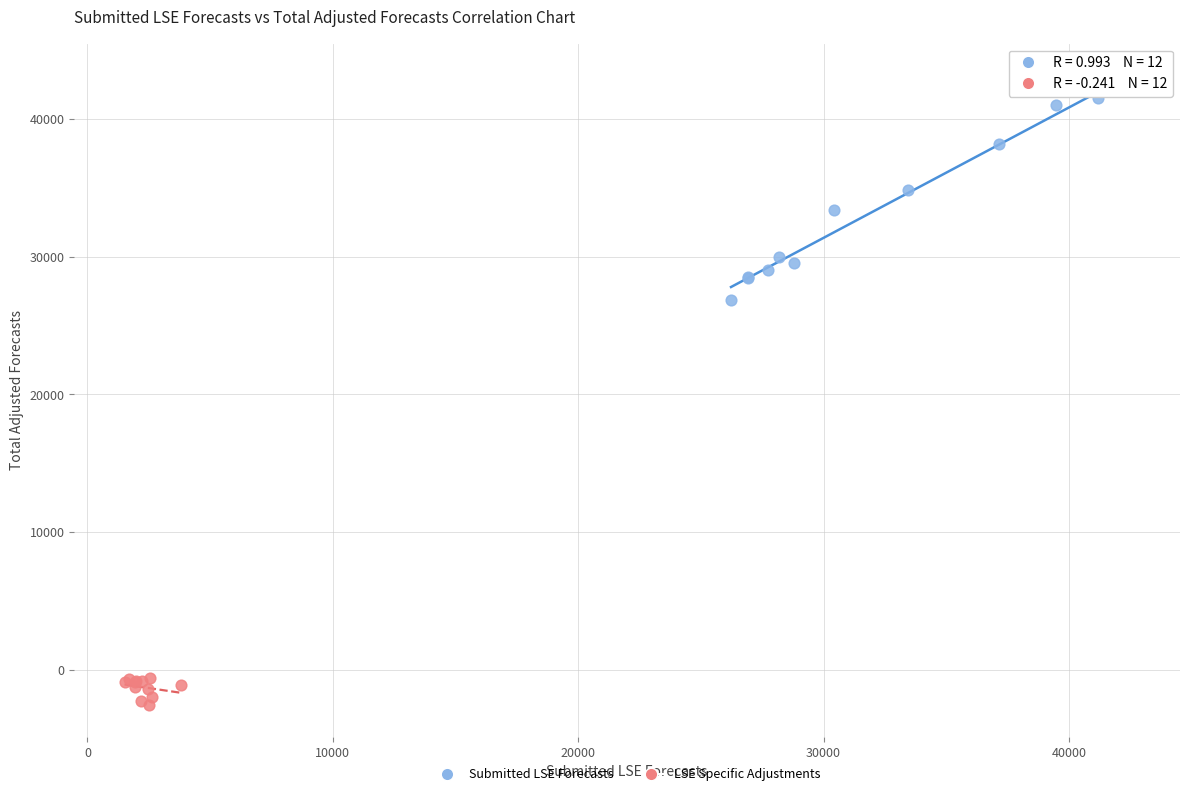

Which series has the widest spread of Y values?

Submitted LSE Forecasts